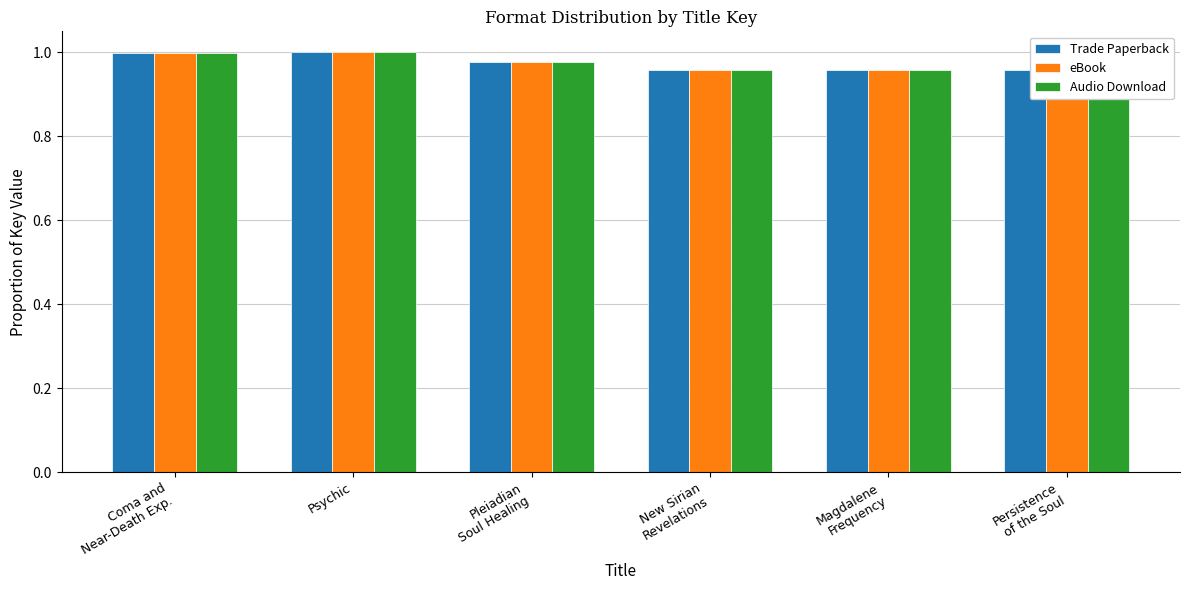

What is the sum of the eBook values at New Sirian
Revelations and Persistence
of the Soul?

1.9